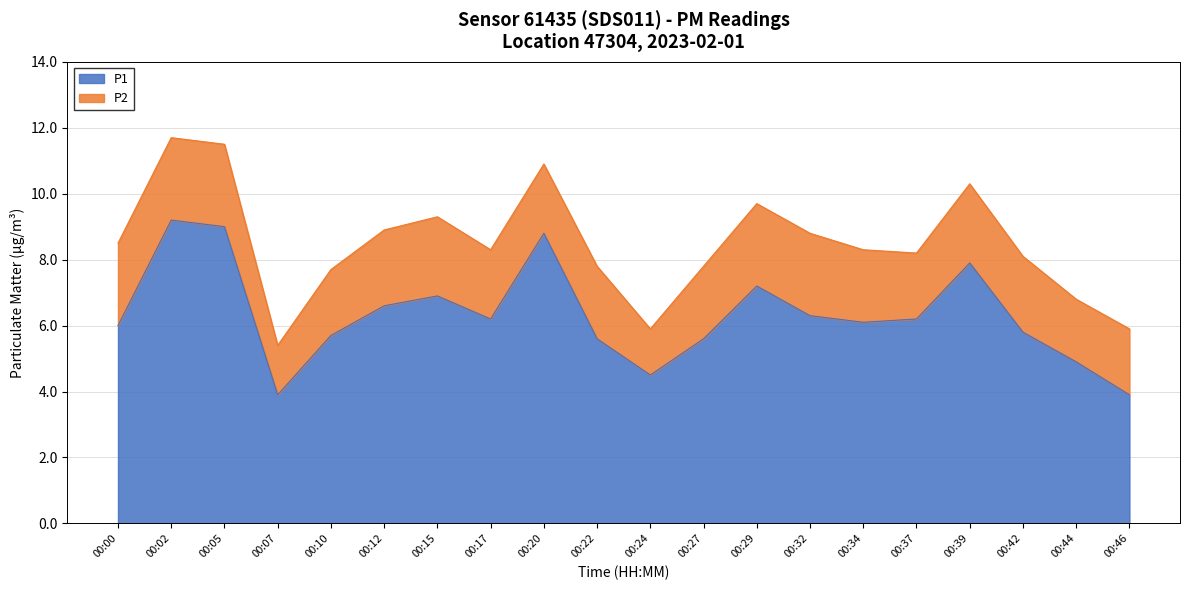

Reading left to right, list all the values displayed in this chart.

6.0	9.2	9.0	3.9	5.7	6.6	6.9	6.2	8.8	5.6	4.5	5.6	7.2	6.3	6.1	6.2	7.9	5.8	4.9	3.9